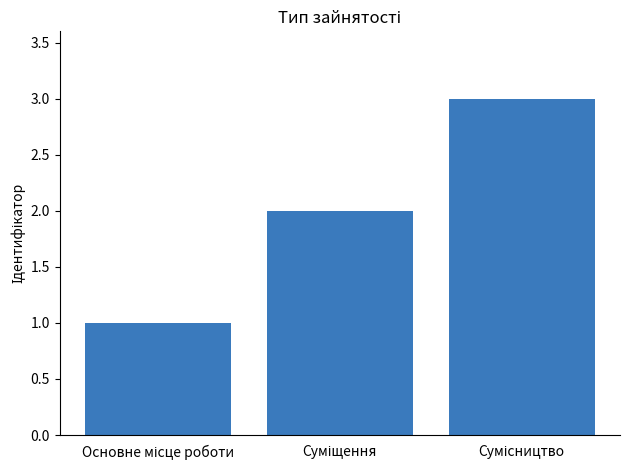

What is the greatest value displayed?

3